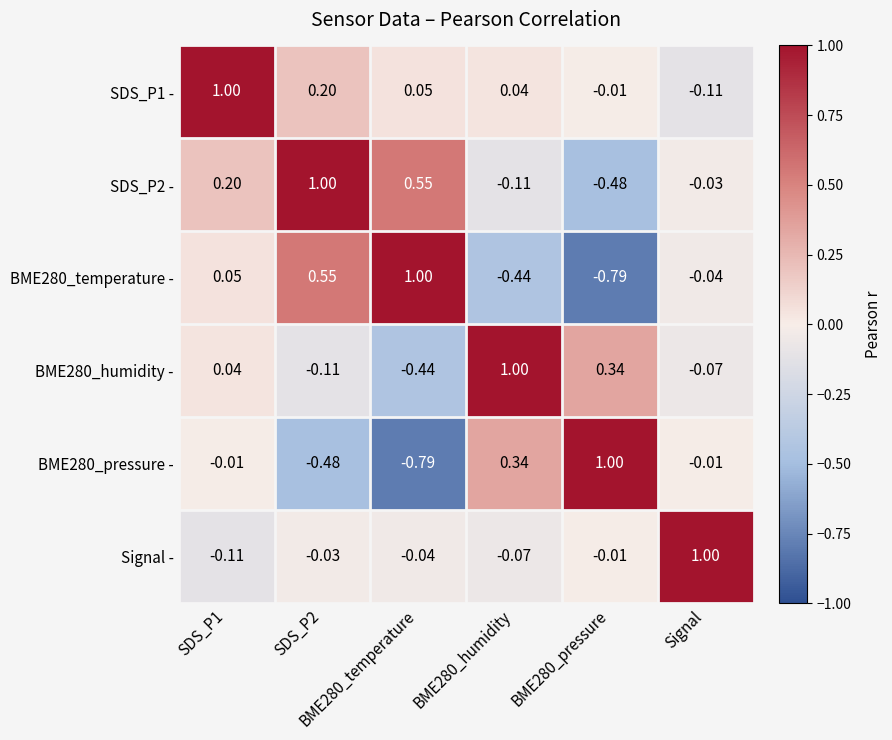

Reading left to right, what are all the values shown in this chart?

SDS_P1 -: SDS_P1=1.0	SDS_P2=0.2	BME280_temperature=0.1	BME280_humidity=0.0	BME280_pressure=-0.0	Signal=-0.1
SDS_P2 -: SDS_P1=0.2	SDS_P2=1.0	BME280_temperature=0.6	BME280_humidity=-0.1	BME280_pressure=-0.5	Signal=-0.0
BME280_temperature -: SDS_P1=0.1	SDS_P2=0.6	BME280_temperature=1.0	BME280_humidity=-0.4	BME280_pressure=-0.8	Signal=-0.0
BME280_humidity -: SDS_P1=0.0	SDS_P2=-0.1	BME280_temperature=-0.4	BME280_humidity=1.0	BME280_pressure=0.3	Signal=-0.1
BME280_pressure -: SDS_P1=-0.0	SDS_P2=-0.5	BME280_temperature=-0.8	BME280_humidity=0.3	BME280_pressure=1.0	Signal=-0.0
Signal -: SDS_P1=-0.1	SDS_P2=-0.0	BME280_temperature=-0.0	BME280_humidity=-0.1	BME280_pressure=-0.0	Signal=1.0